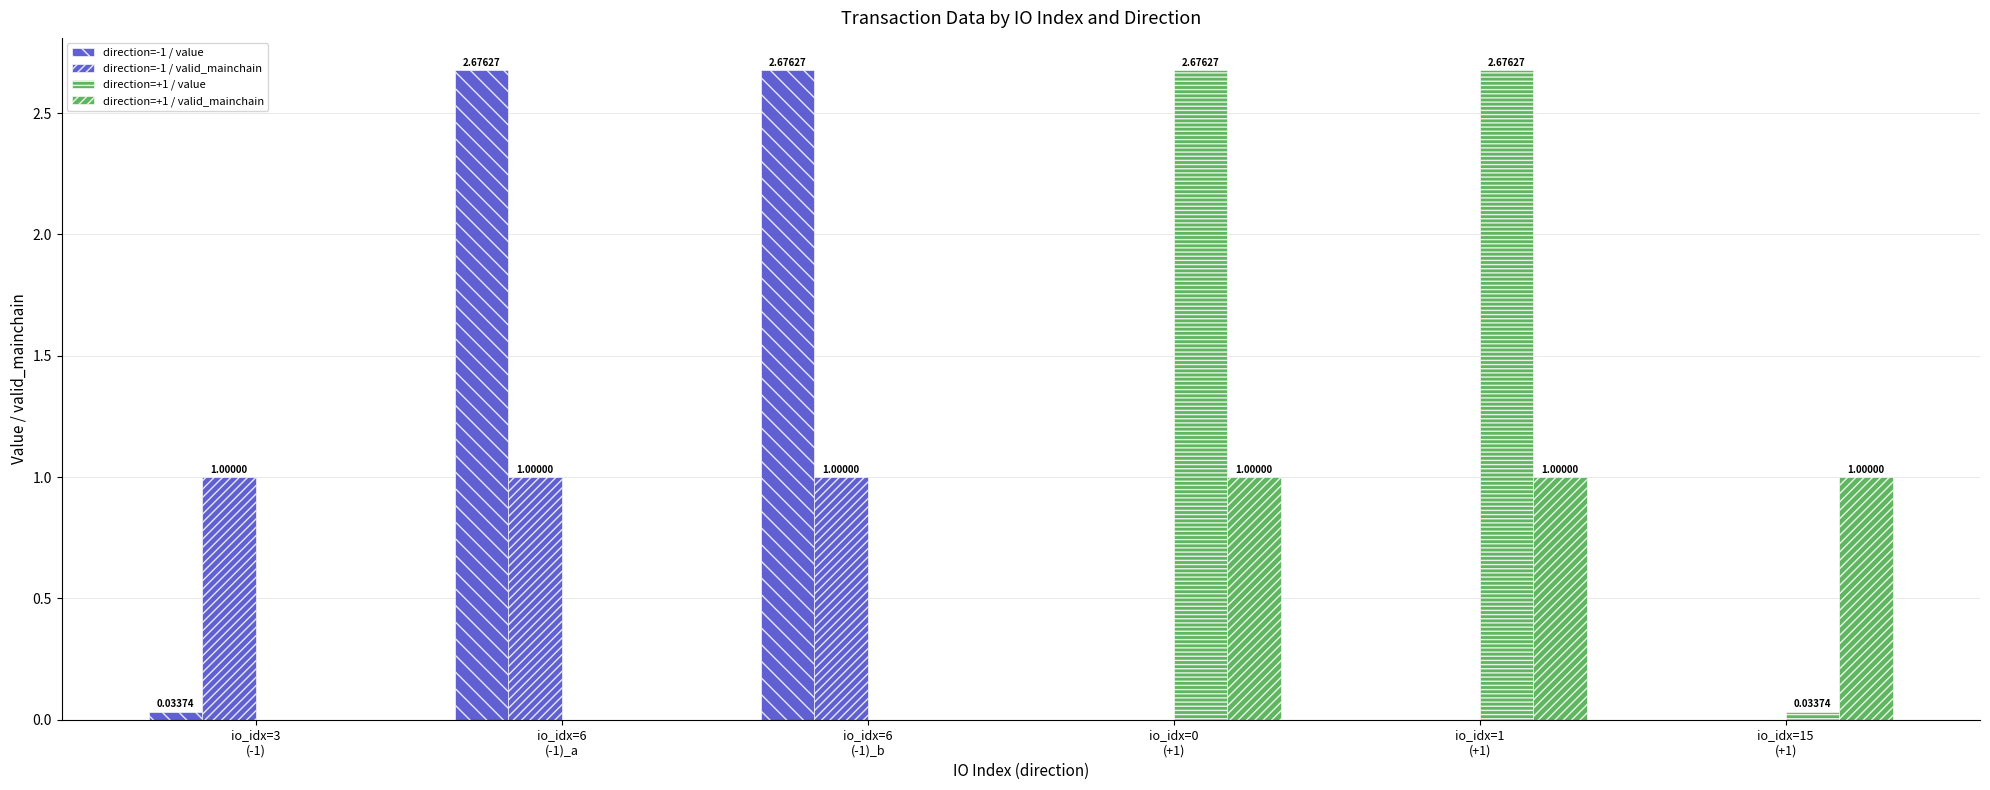

What is the difference between the second highest and second lowest values in the direction=+1 / valid_mainchain series?

1.0